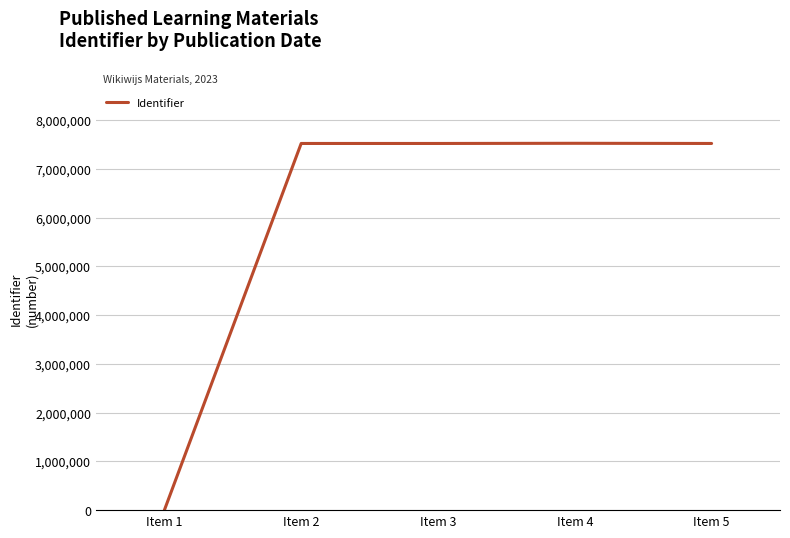

Approximately how many times larger is the value at Item 4 compared to Item 3?

1.0